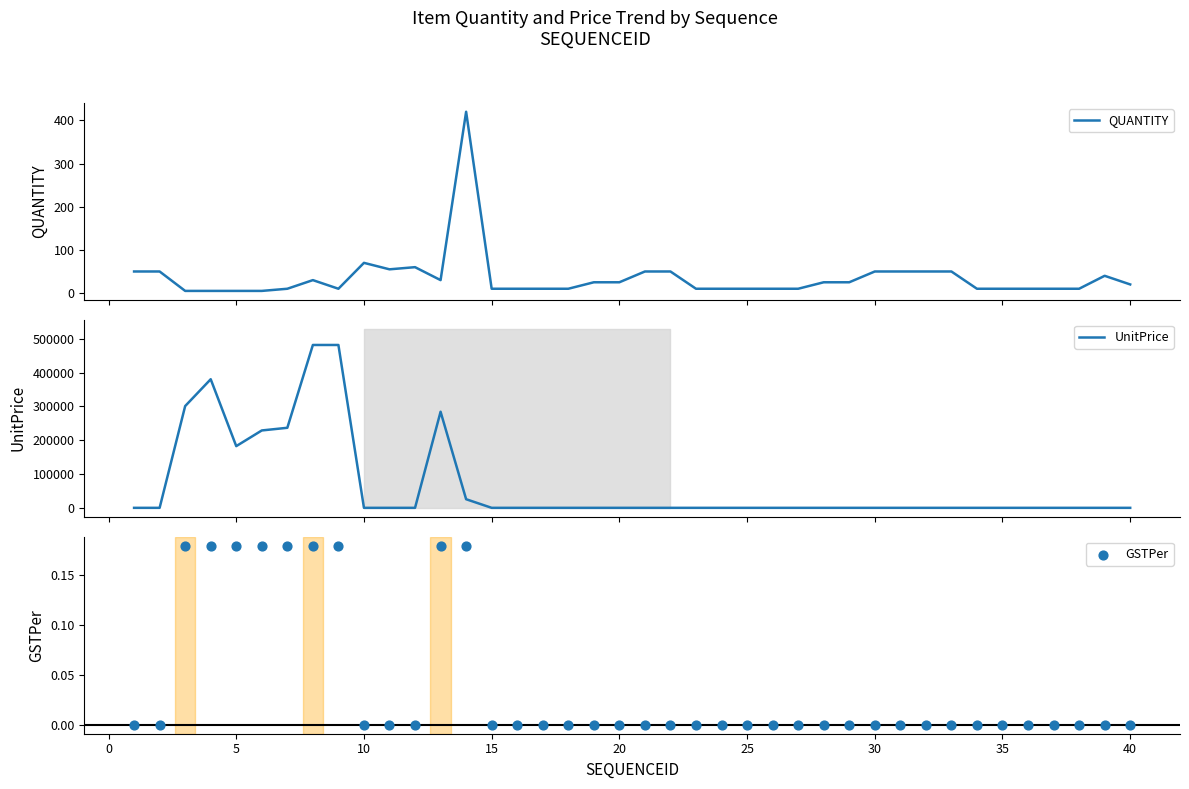

At how many categories does at least one series exceed 32201?

8